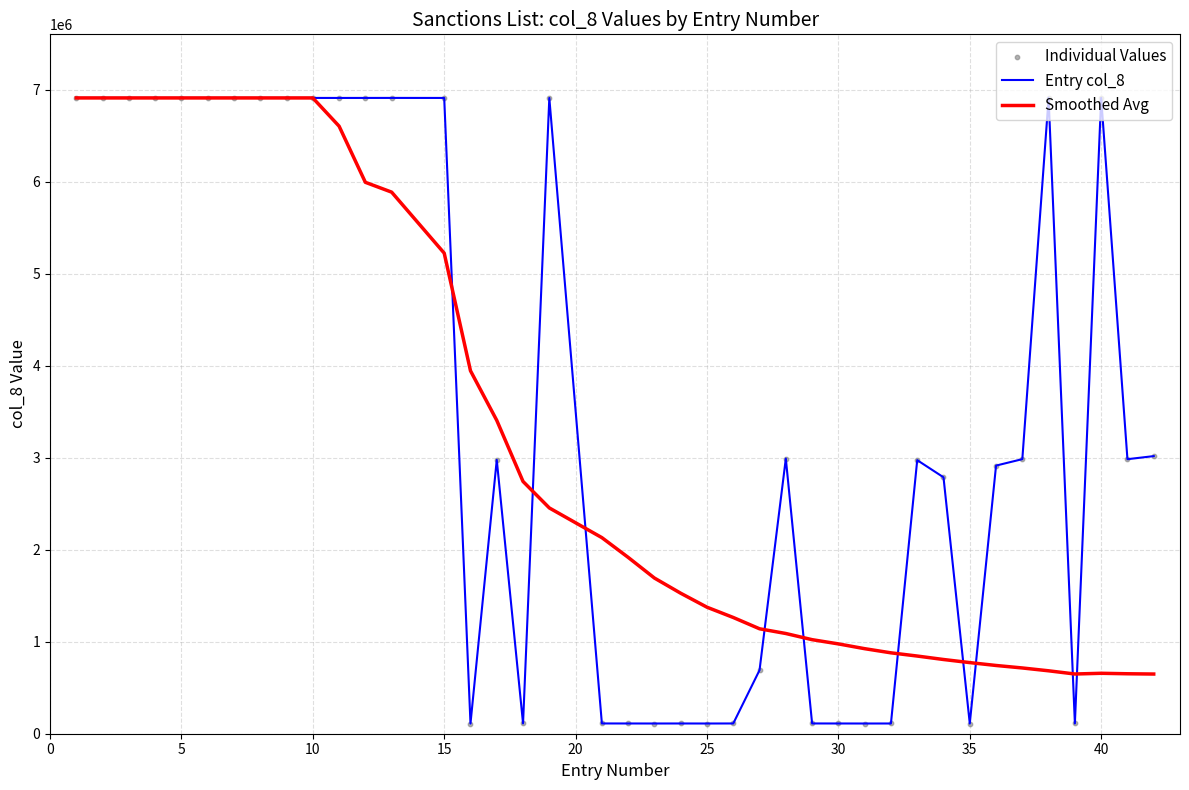

Which series has the largest range (max minus min)?

Entry col_8